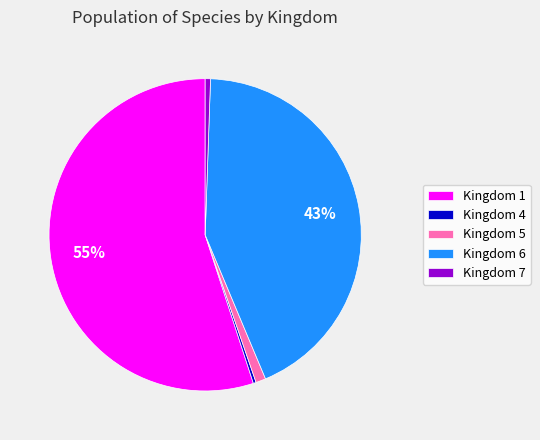

To the nearest percent, what is the average slice percentage?

20%